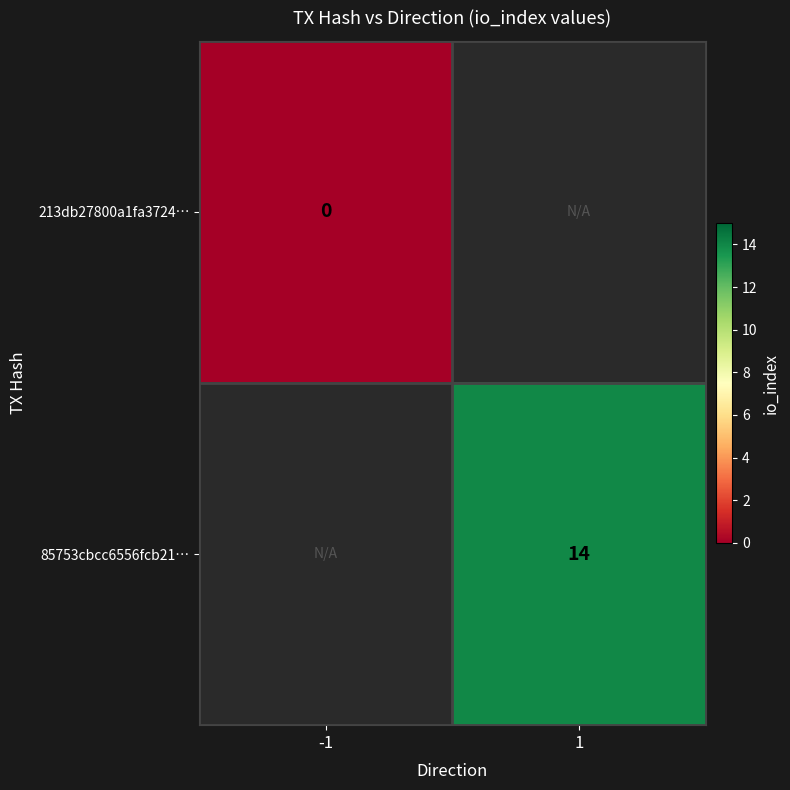

At how many categories does at least one series exceed 5?

1